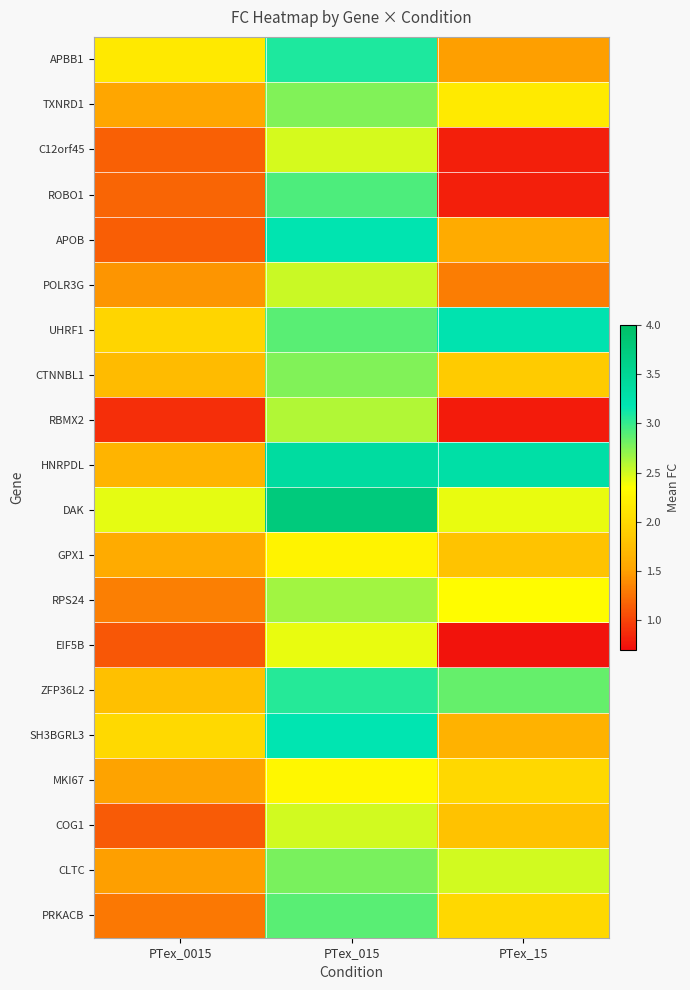

Which has a higher value, PTex_15 or PTex_0015?

PTex_0015